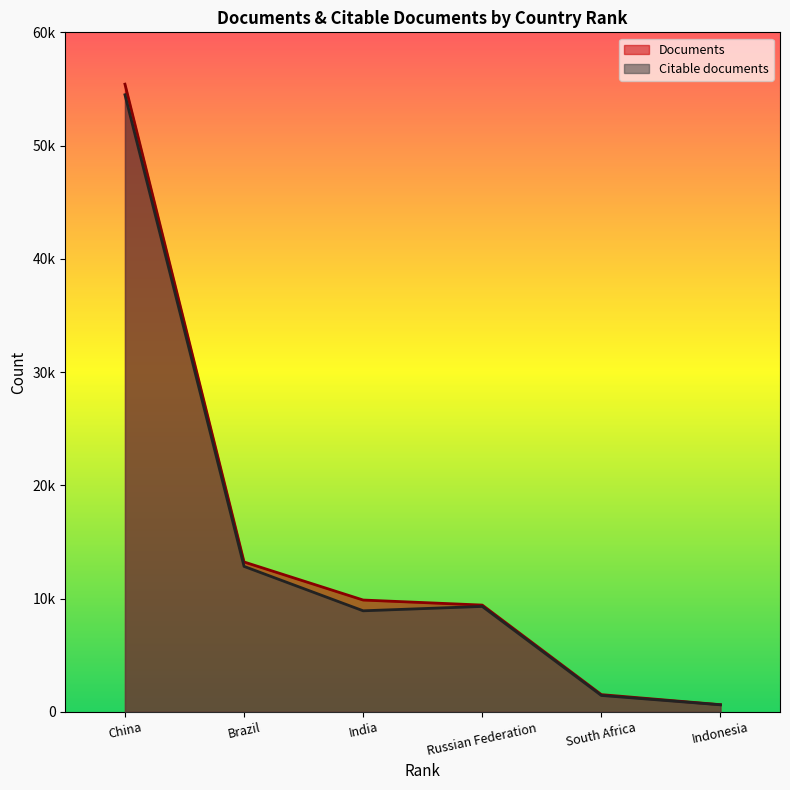

Reading left to right, transcribe all the data shown in this chart.

Documents: China=55423	Brazil=13229	India=9869	Russian Federation=9424	South Africa=1517	Indonesia=629
Citable documents: China=54486	Brazil=12840	India=8919	Russian Federation=9305	South Africa=1443	Indonesia=617